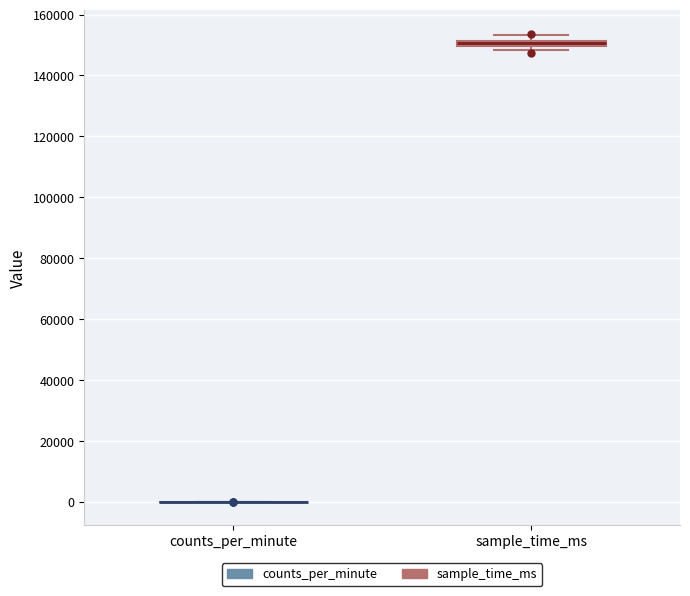

Where is the lower edge of the box for sample_time_ms on the y-axis? The values are not printed on the chart, so give them approximately, as read against the axis.

150000